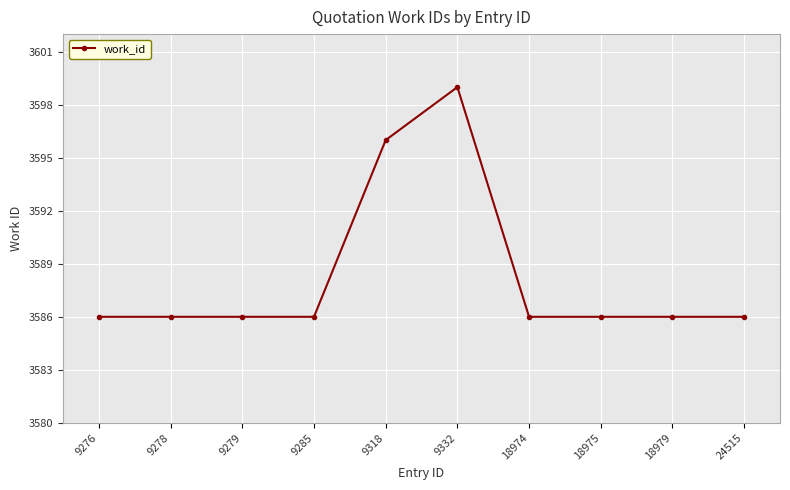

What is the smallest value displayed?

3586